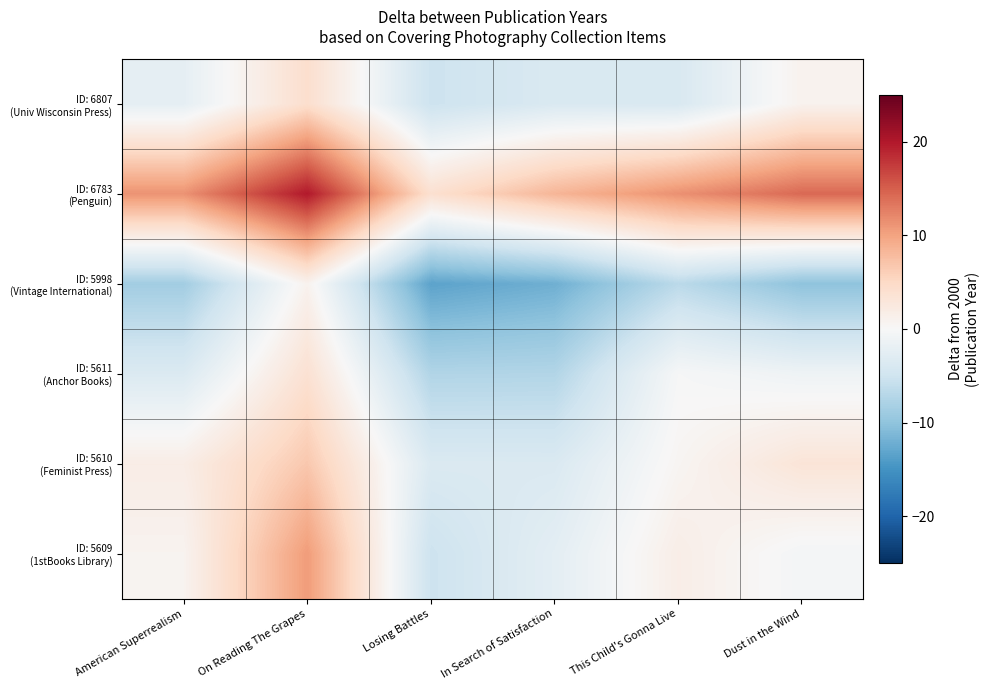

Which series has the largest total across all categories?

ID: 6783 (Penguin)